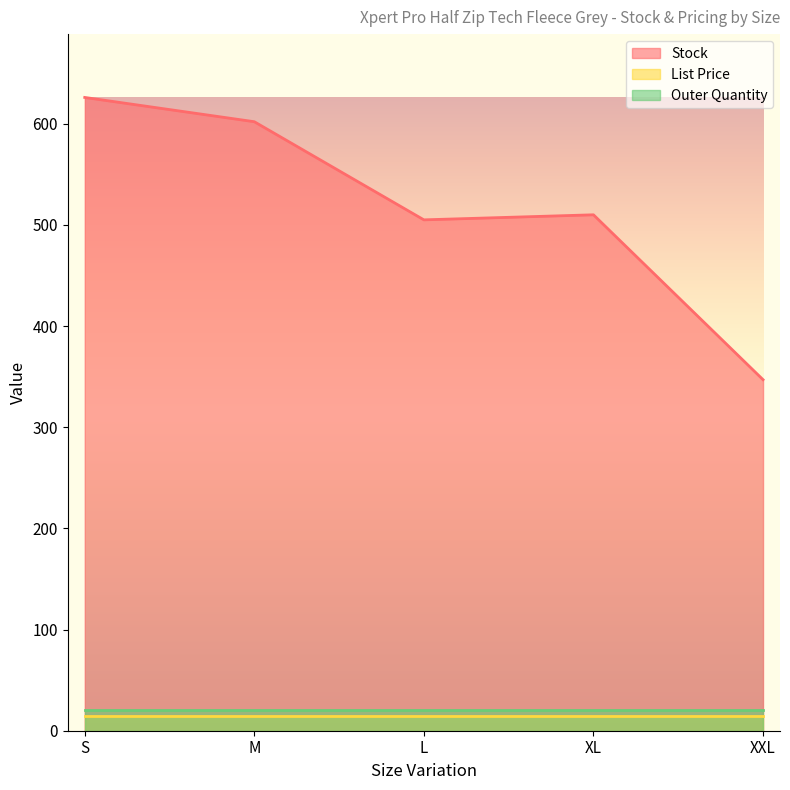

Is the value of Stock at S greater than the value of Outer Quantity at L?

Yes